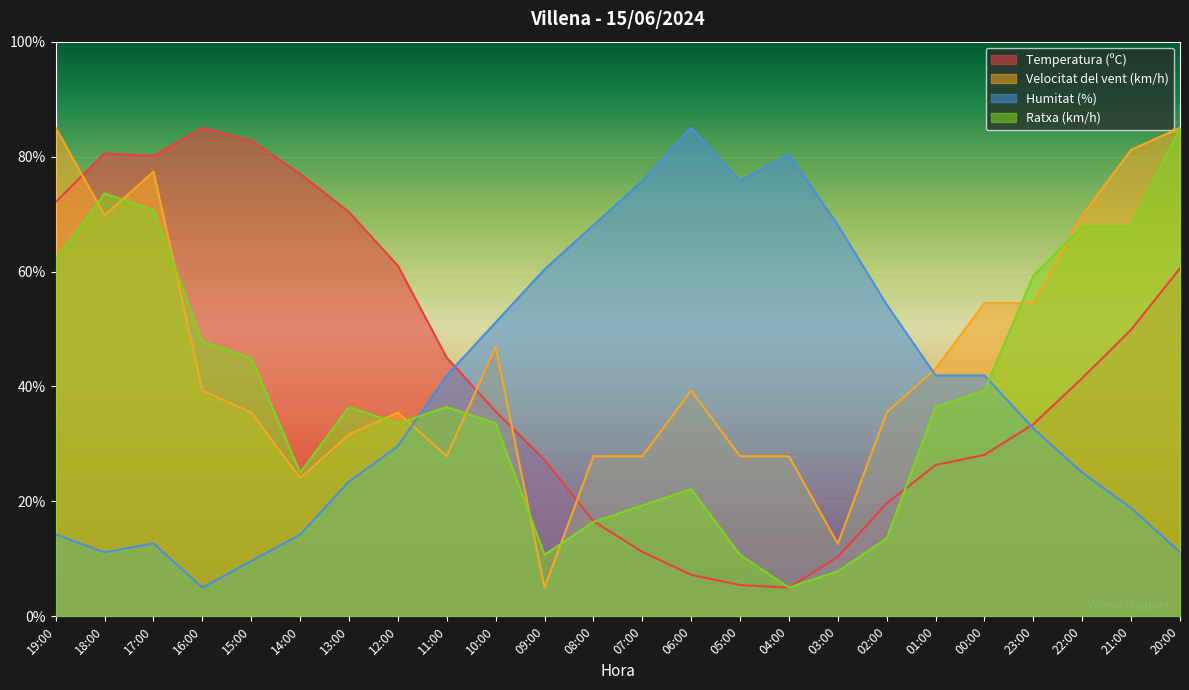

Where is the first local minimum for Humitat (%)?

18:00